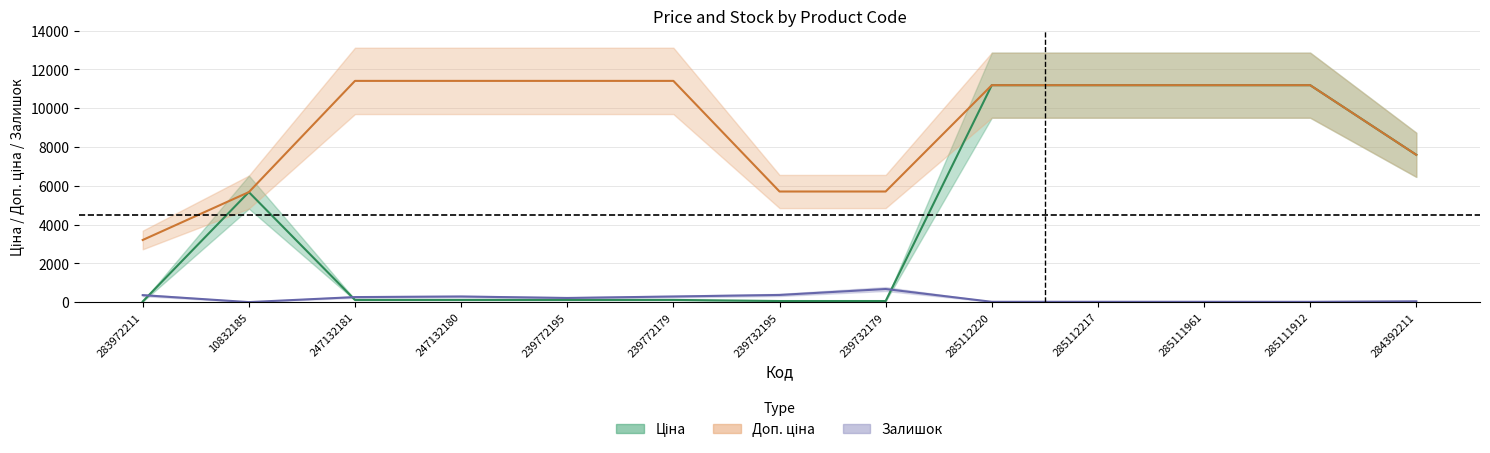

At which category does Ціна reach its first local peak?

10832185